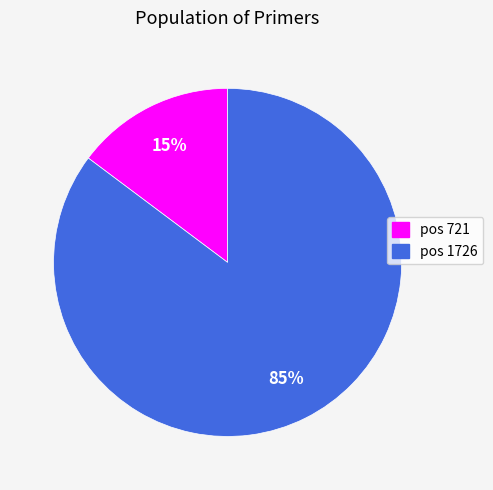

To the nearest percent, what is the average slice percentage?

50%